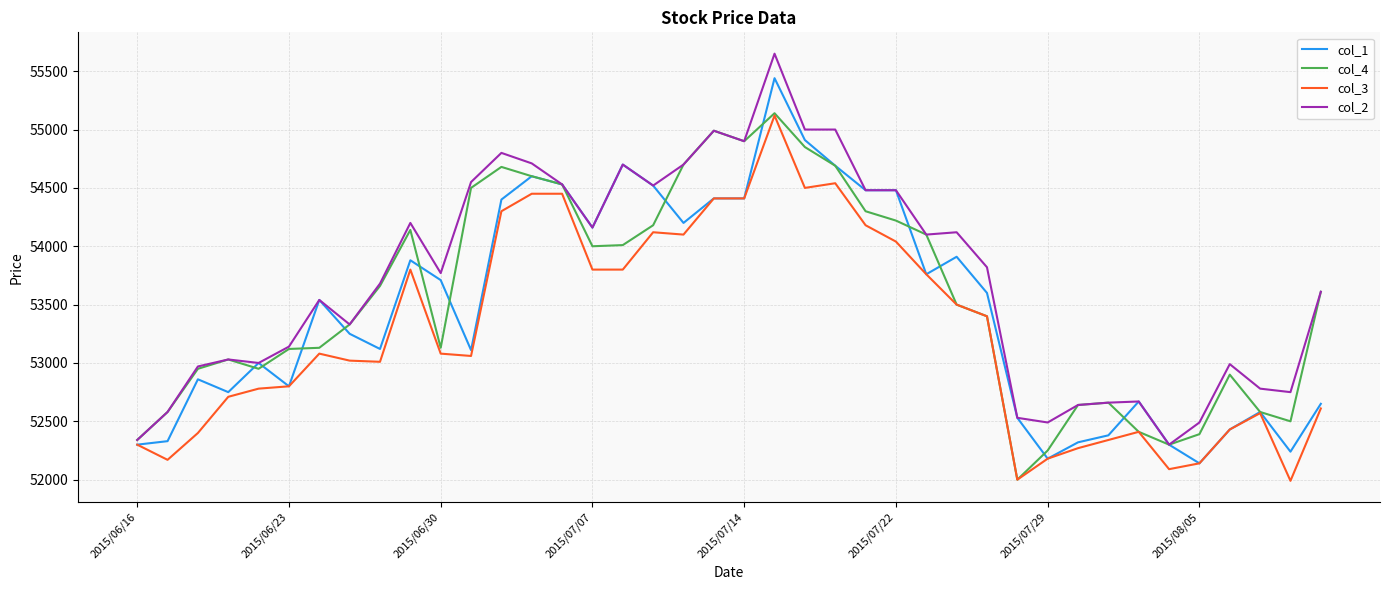

How many lines are shown in the chart?

4